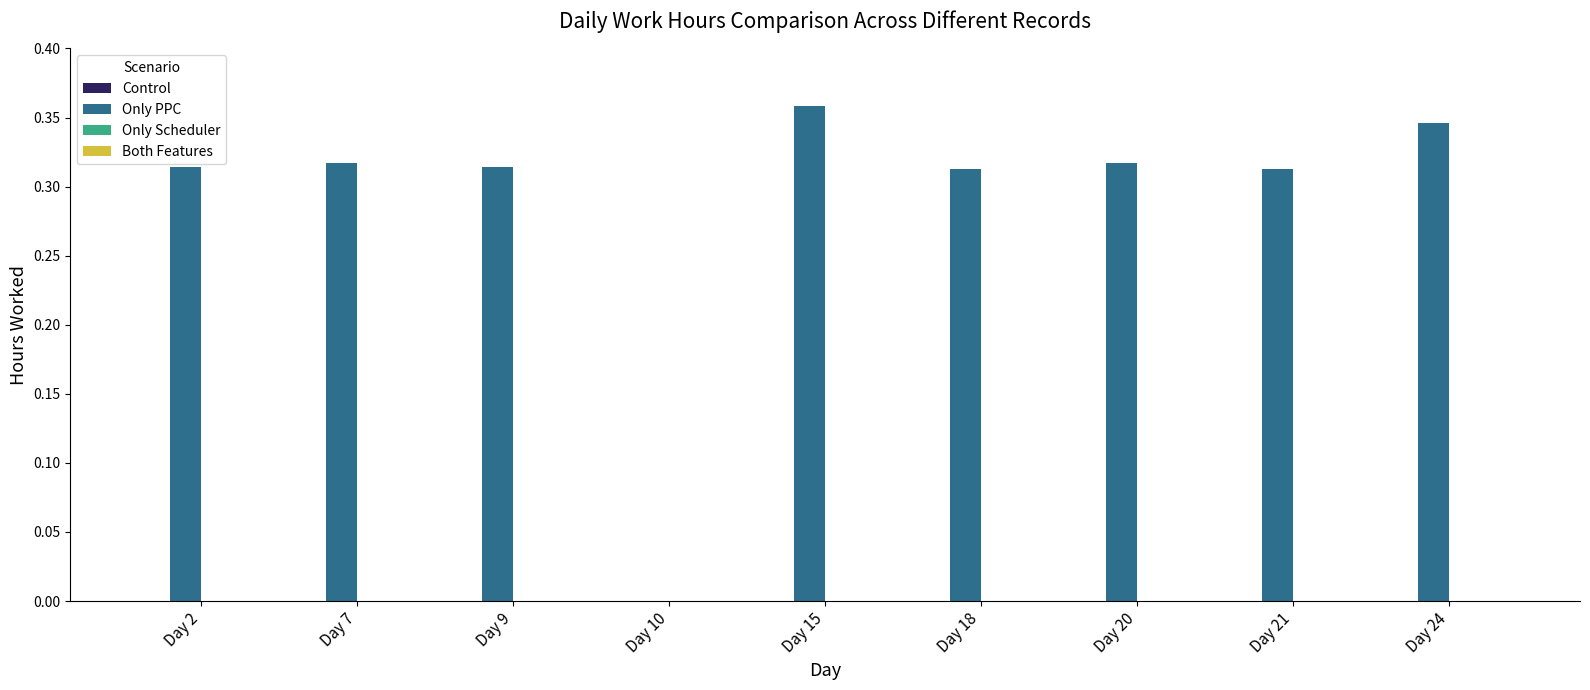

Is it true that the value at Day 9 is 0.5?

False